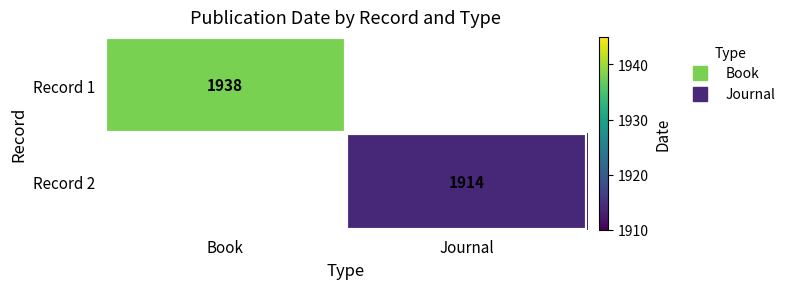

The Record 1 series shows 1938.0 at Book. True or false?

True